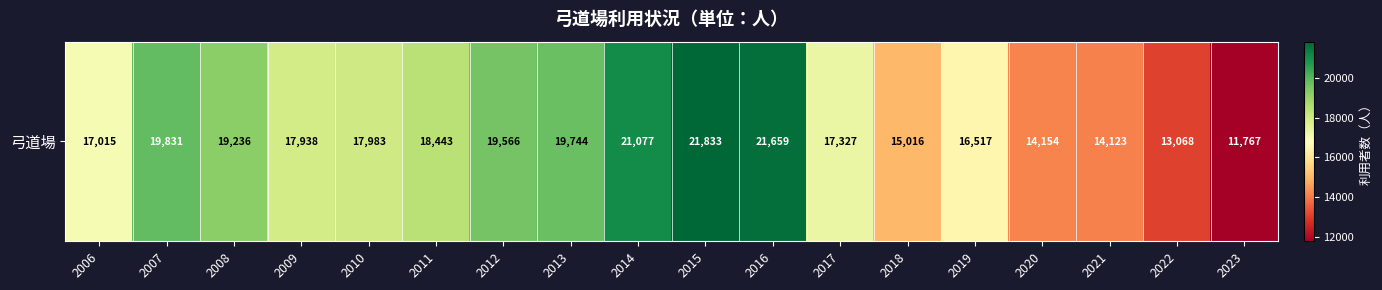

Reading right to left, list all the values displayed in this chart.

11767	13068	14123	14154	16517	15016	17327	21659	21833	21077	19744	19566	18443	17983	17938	19236	19831	17015